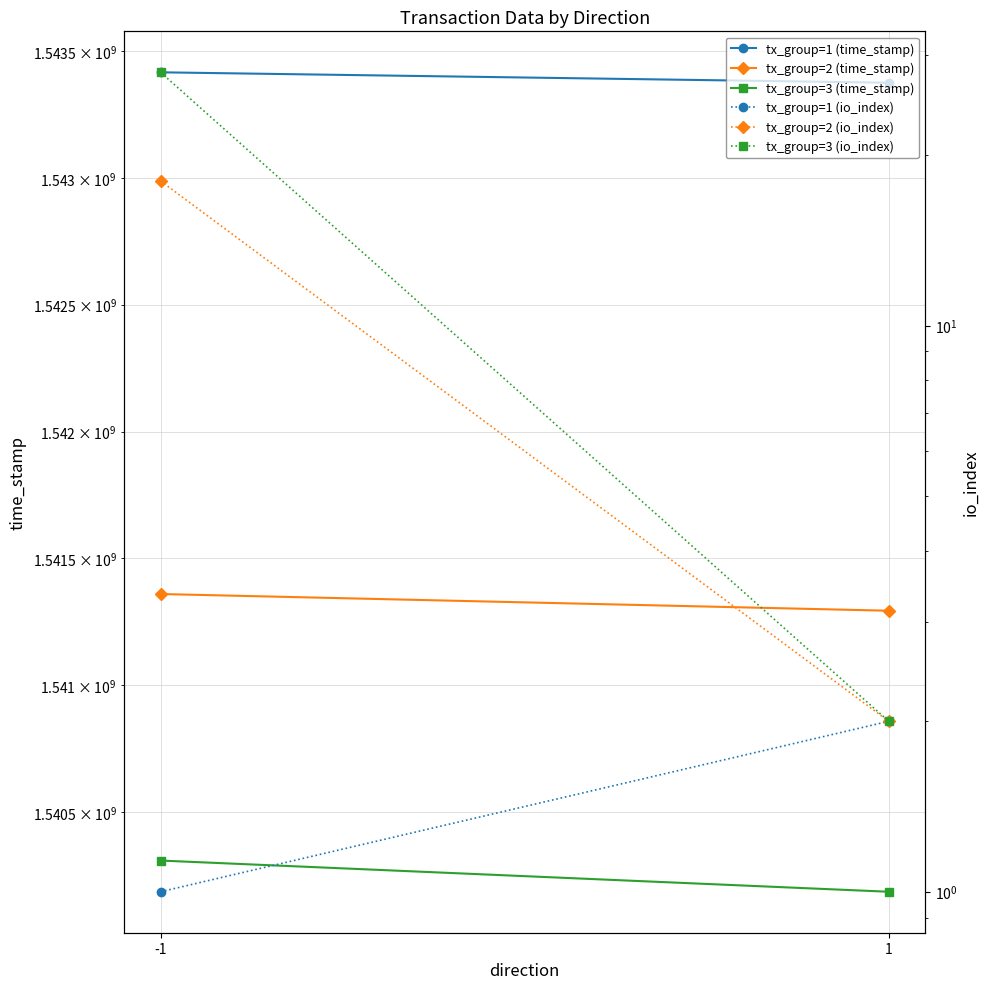

What is the lowest value of the tx_group=1 (time_stamp) series?

1543375012